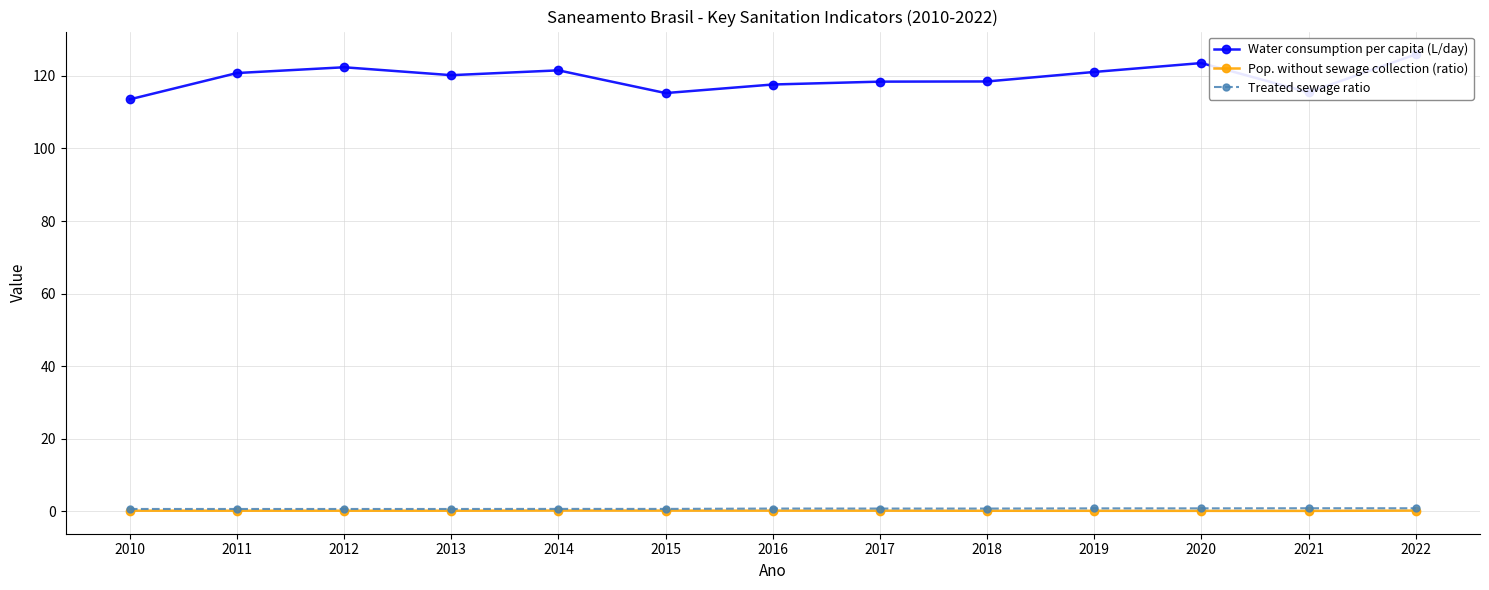

Reading left to right, transcribe all the data shown in this chart.

Water consumption per capita (L/day): 113.5	120.8	122.4	120.2	121.5	115.3	117.6	118.4	118.5	121.1	123.5	115.5	125.9
Pop. without sewage collection (ratio): 0.2	0.2	0.2	0.2	0.3	0.2	0.2	0.2	0.2	0.2	0.2	0.2	0.2
Treated sewage ratio: 0.7	0.7	0.7	0.7	0.7	0.7	0.8	0.8	0.8	0.9	0.9	0.9	0.9